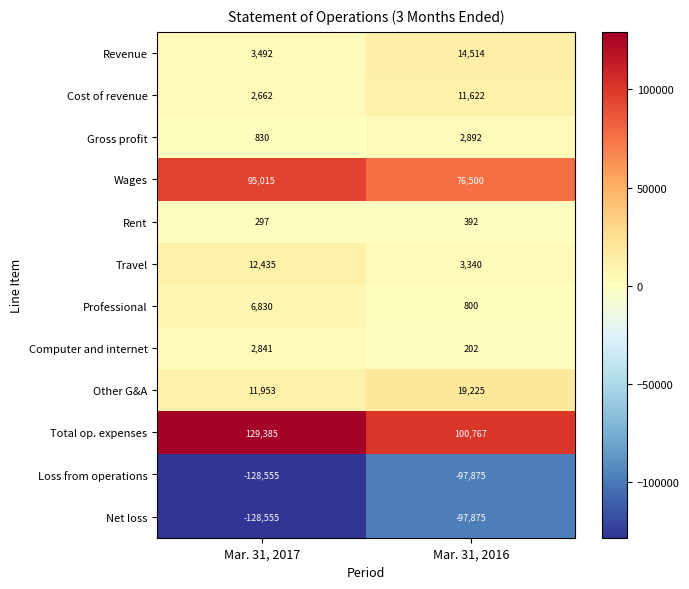

How many series are shown in this chart?

12